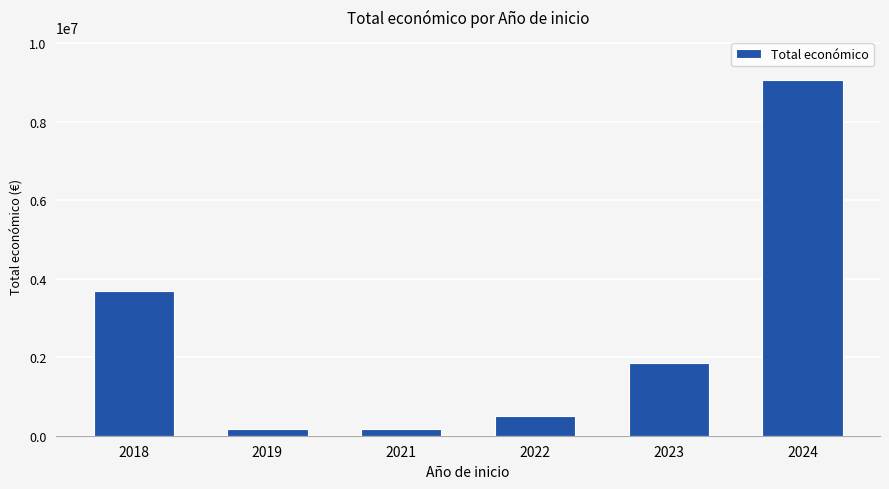

What is the greatest value displayed?

9076327